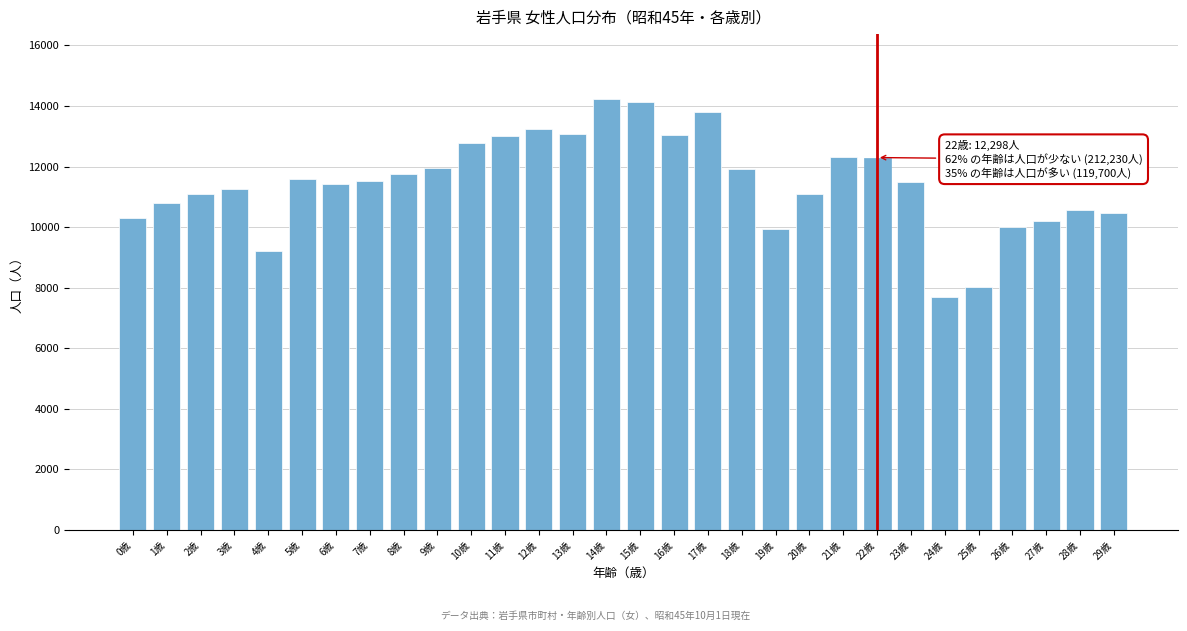

What is the greatest value displayed?

14238